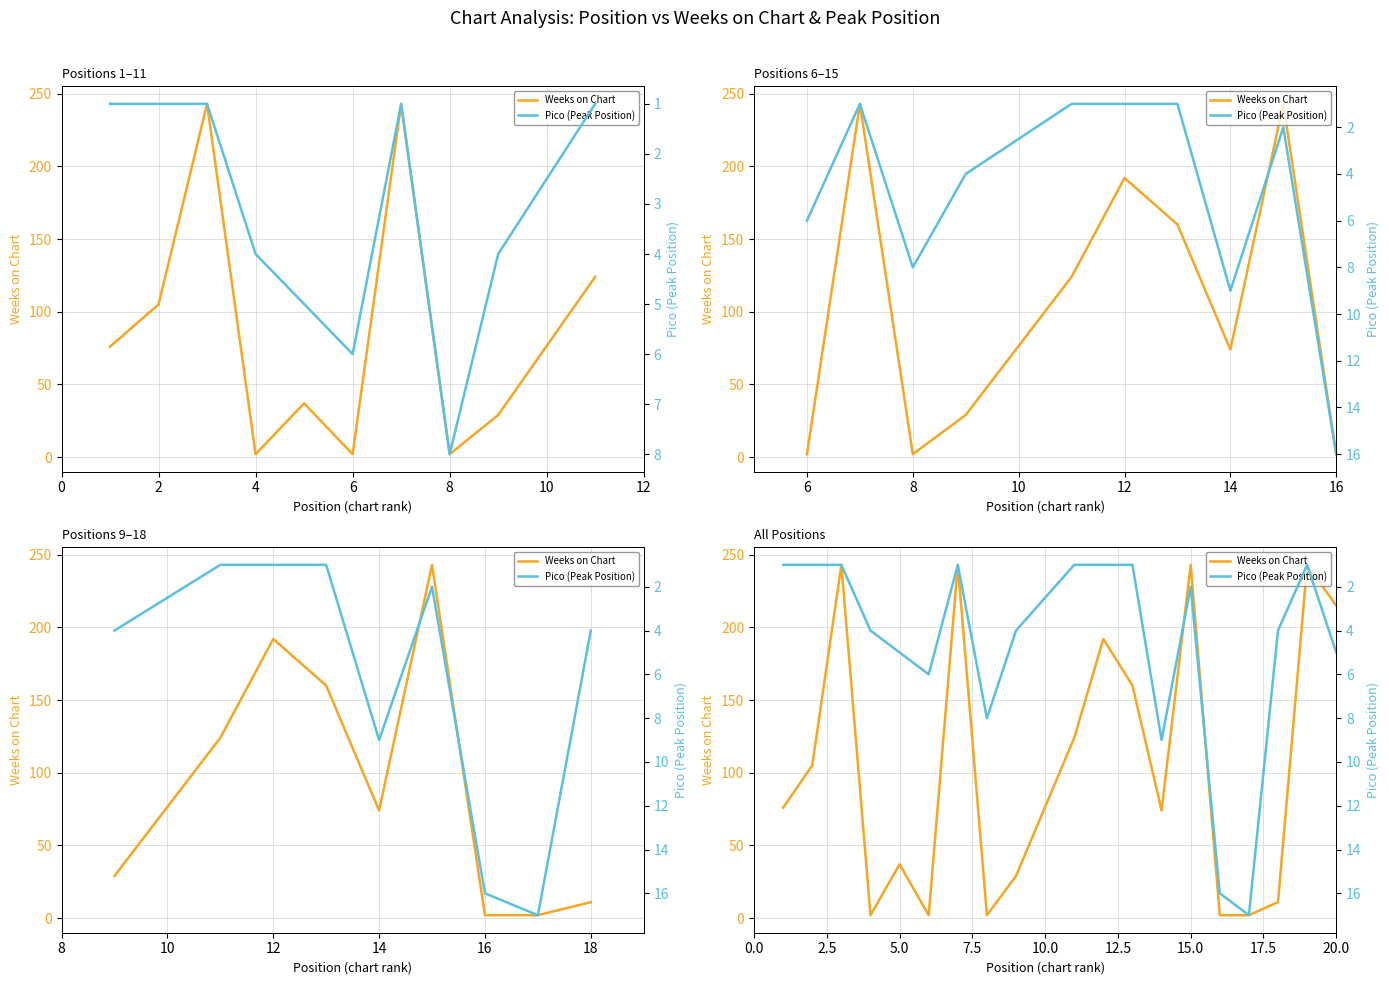

What is the spread (max minus min) of values at 10?

4